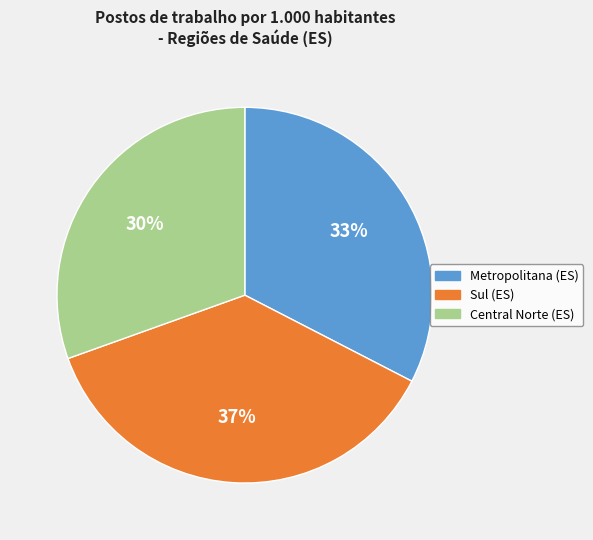

Which category has the biggest portion of the pie?

Sul (ES)